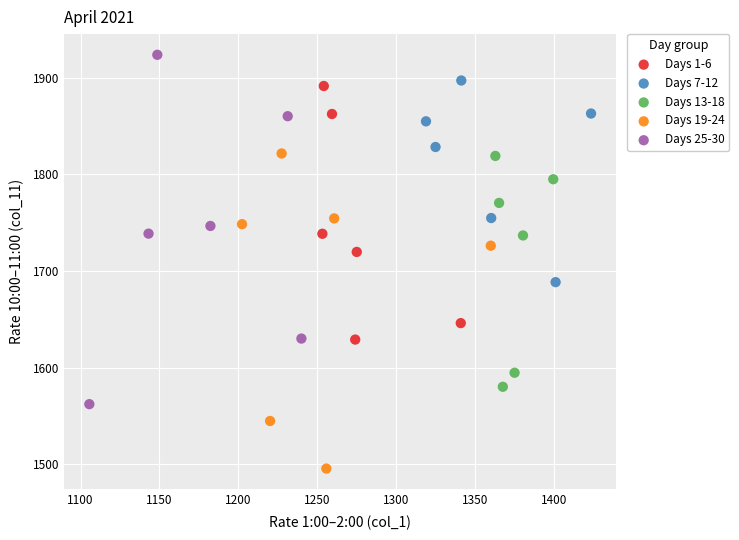

Which series reaches the minimum Y coordinate?

Days 19-24